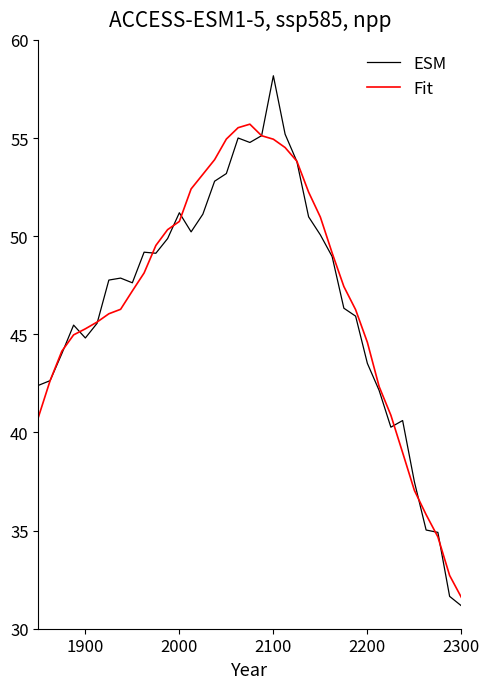

Rank the series by their maximum value, from highest to lowest.

ESM, Fit